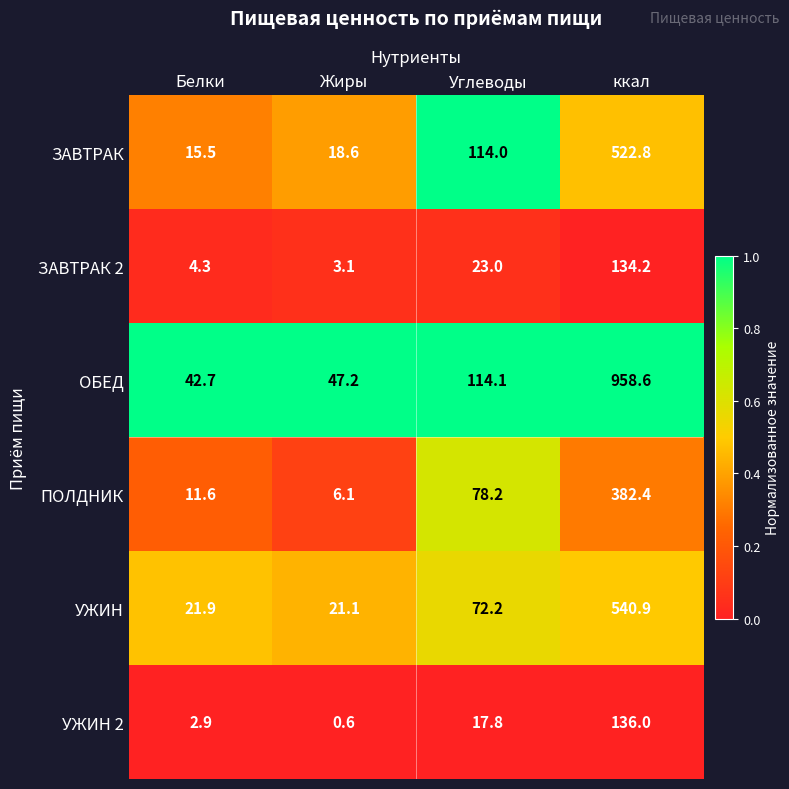

Which series has the largest total across all categories?

ОБЕД